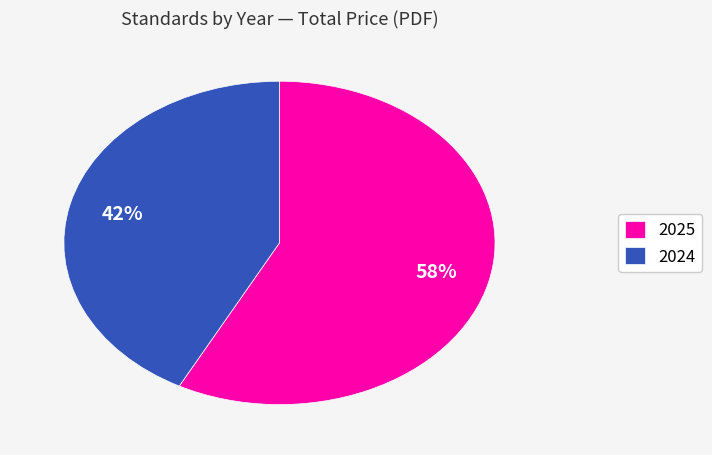

Is the sum of 2024 and 2025 greater than half?

Yes